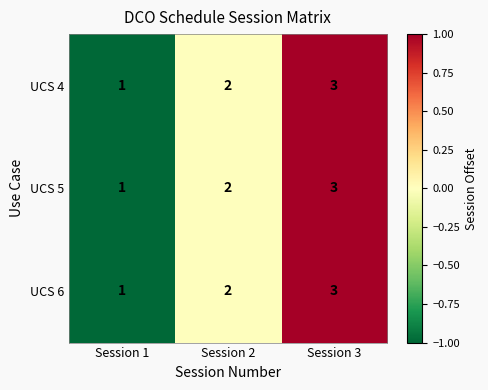

The UCS 5 series shows 1 at Session 1. True or false?

True